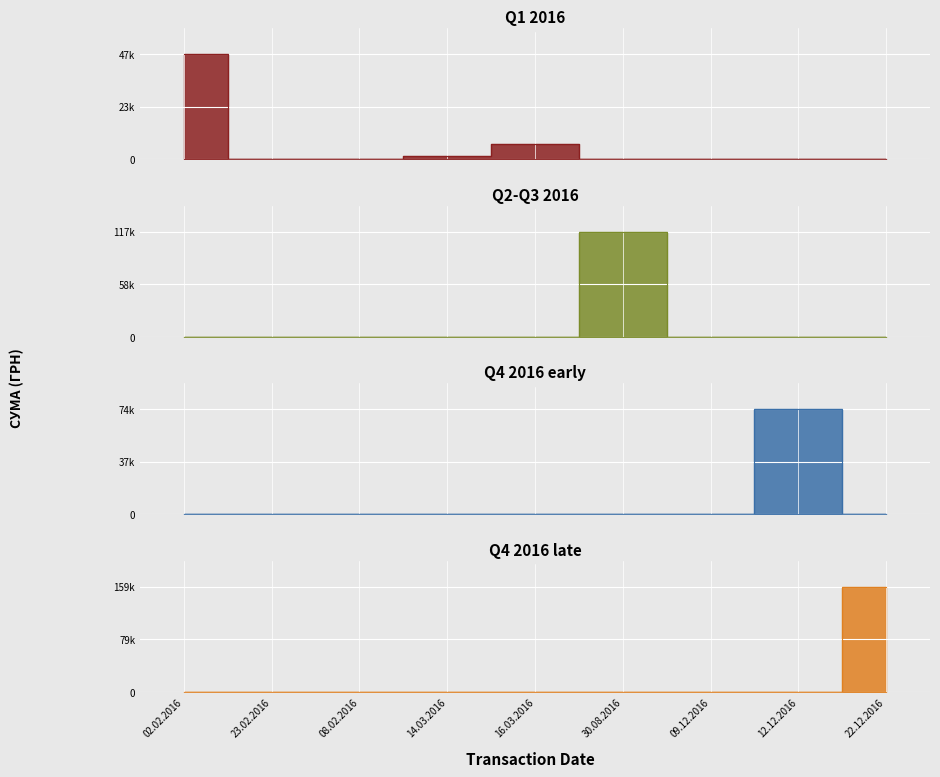

How many interior local peaks (higher than both neighbors) does the data have?

2